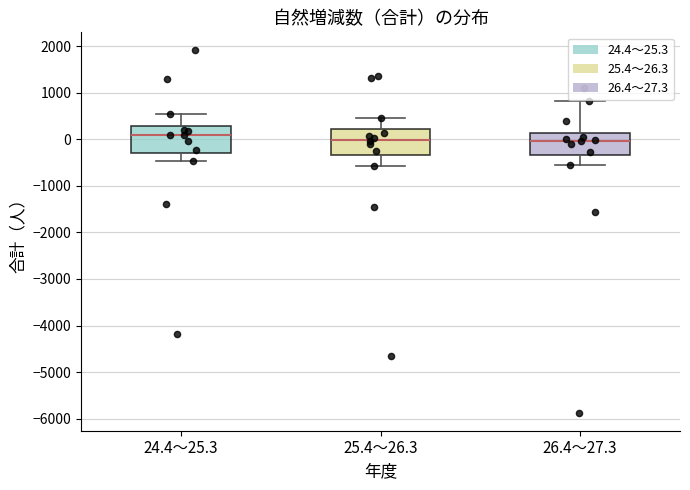

Reading left to right, read every box against the y-axis: the position of its median line, the range the box covers, and the ends of its whiskers. The values are not printed on the chart, so give them approximately, as read against the axis.

24.4～25.3: median 100, box -300 to 300, whiskers -500 to 500
25.4～26.3: median 0, box -300 to 200, whiskers -600 to 500
26.4～27.3: median 0, box -300 to 100, whiskers -600 to 800